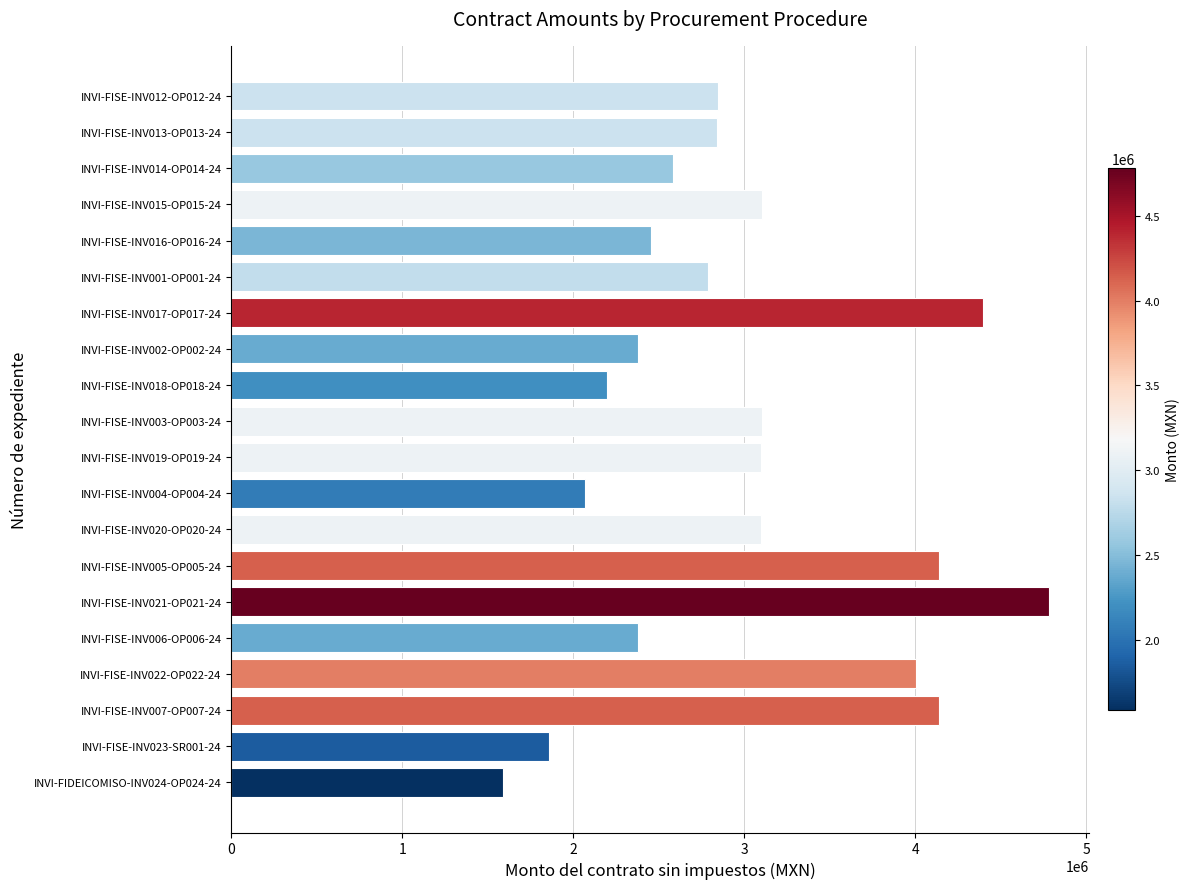

How many data points does each series have?

20